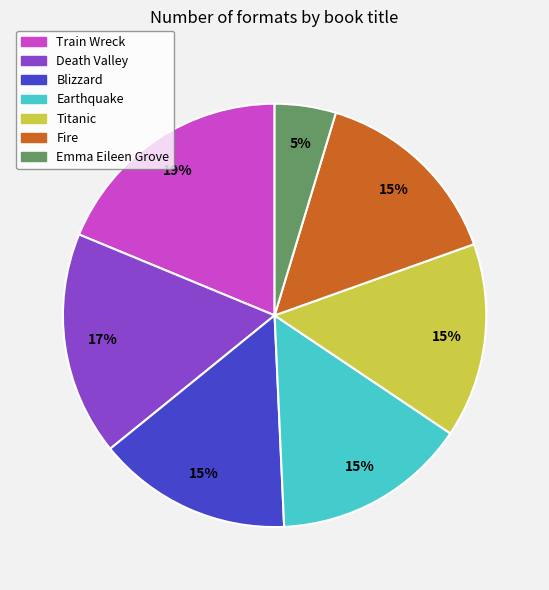

Count the number of slices in the pie.

7